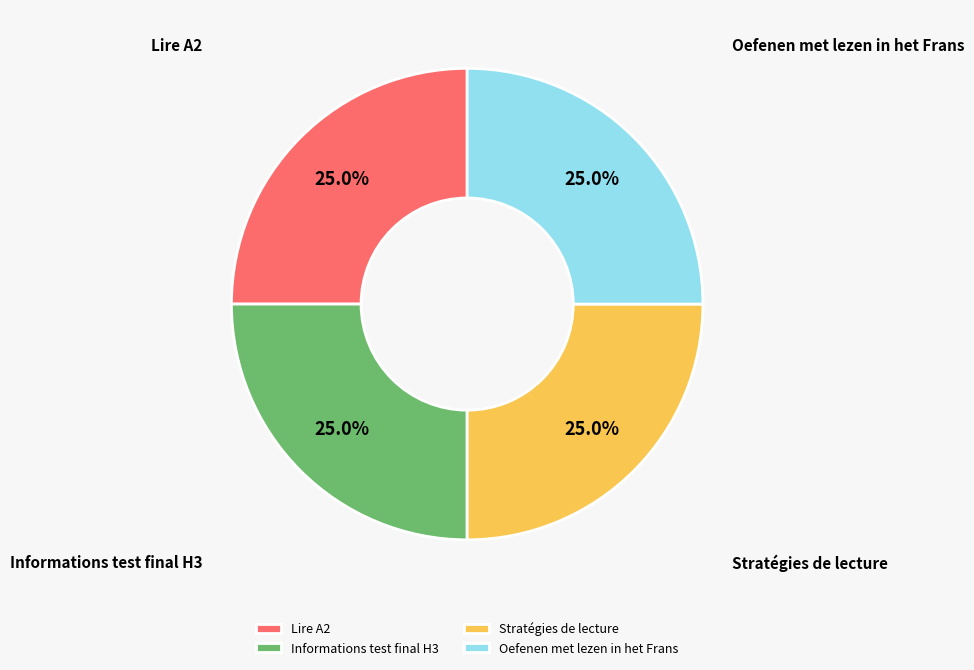

What is the ratio of the value at Stratégies de lecture to the value at Oefenen met lezen in het Frans?

1.0